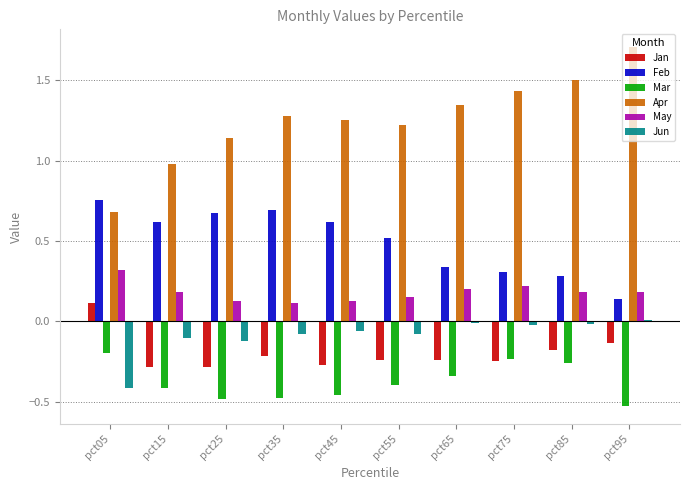

What is the difference between the highest and lowest values at pct45?

1.7